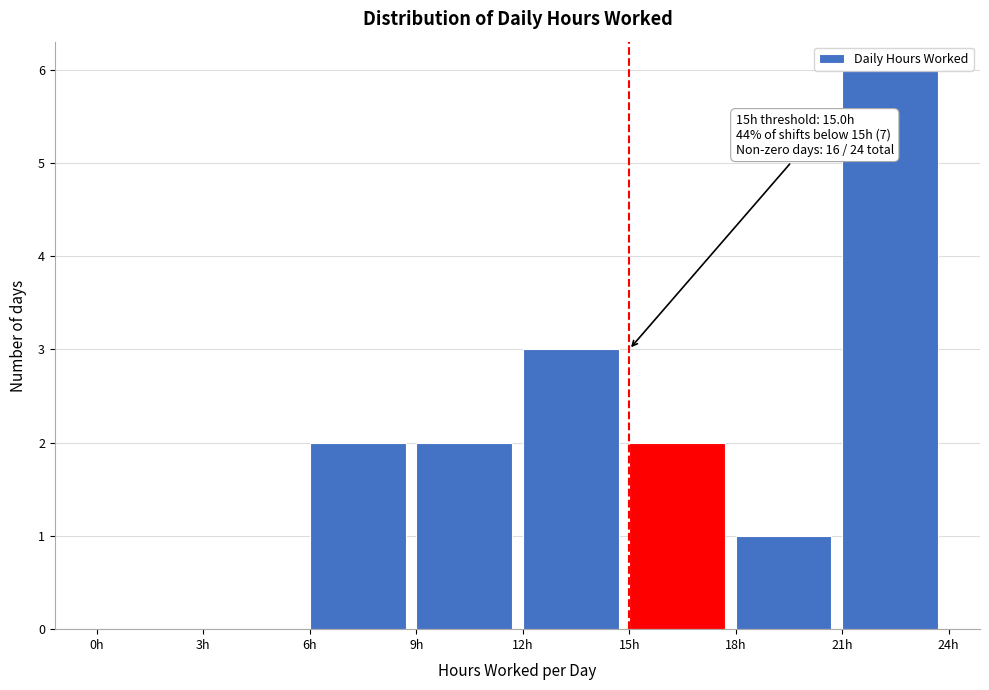

Over which range of the x-axis is the bar tallest?

21 to 24